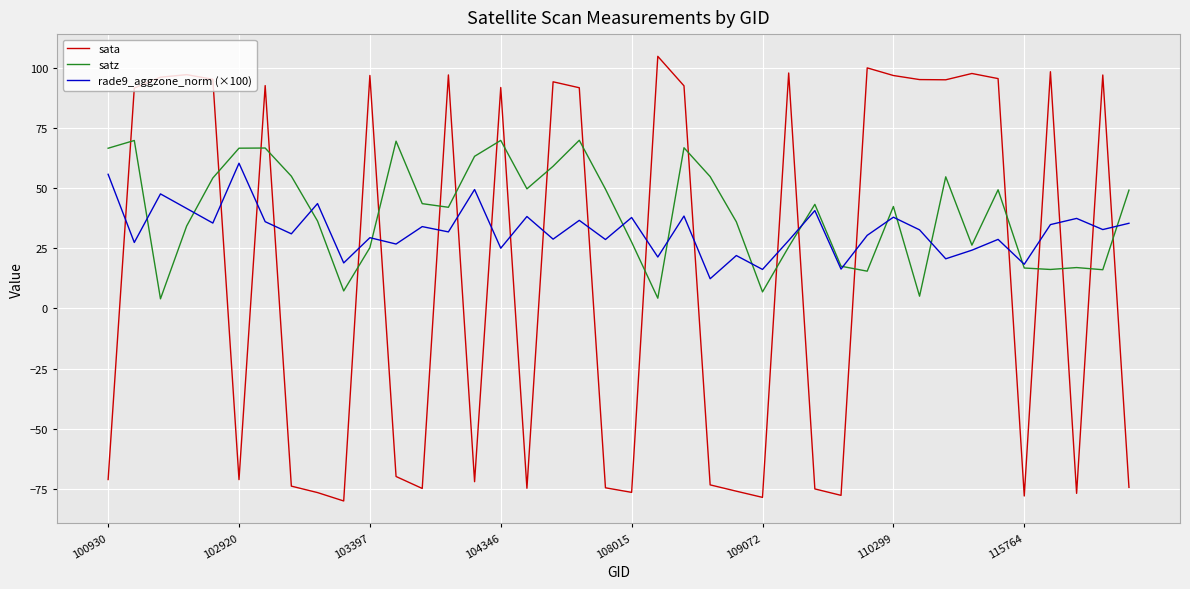

What is the lowest value of the rade9_aggzone_norm (×100) series?

12.3